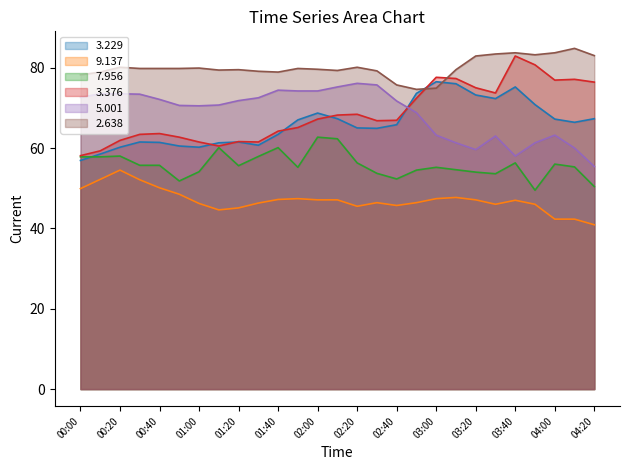

Reading left to right, extract all data points from this chart.

3.229: 56.9	58.5	60.2	61.5	61.4	60.5	60.2	61.3	61.5	60.7	63.4	67.0	68.7	67.3	65.0	64.9	65.8	73.6	76.5	76.0	73.2	72.3	75.2	70.8	67.2	66.4	67.3
9.137: 49.9	52.2	54.5	52.1	50.1	48.5	46.2	44.6	45.1	46.3	47.2	47.4	47.1	47.1	45.5	46.4	45.7	46.4	47.4	47.7	47.1	46.0	47.0	46.0	42.3	42.3	40.9
7.956: 57.8	57.8	58.0	55.7	55.7	51.8	54.1	60.1	55.6	57.9	60.1	55.2	62.7	62.3	56.3	53.7	52.3	54.5	55.2	54.6	54.0	53.6	56.3	49.5	56.0	55.3	50.4
3.376: 58.1	59.3	61.9	63.4	63.6	62.7	61.5	60.5	61.6	61.5	64.2	65.1	67.2	68.2	68.4	66.8	66.9	72.4	77.6	77.3	75.0	73.7	82.9	80.7	76.9	77.1	76.4
5.001: 72.6	73.5	73.5	73.4	72.1	70.6	70.5	70.7	71.8	72.5	74.4	74.2	74.2	75.2	76.1	75.7	71.7	68.8	63.2	61.3	59.6	63.0	58.0	61.3	63.2	60.0	55.4
2.638: 78.2	78.9	80.1	79.8	79.8	79.8	79.9	79.4	79.5	79.1	78.9	79.8	79.6	79.3	80.1	79.2	75.7	74.6	74.9	79.5	82.9	83.4	83.7	83.2	83.7	84.8	83.0